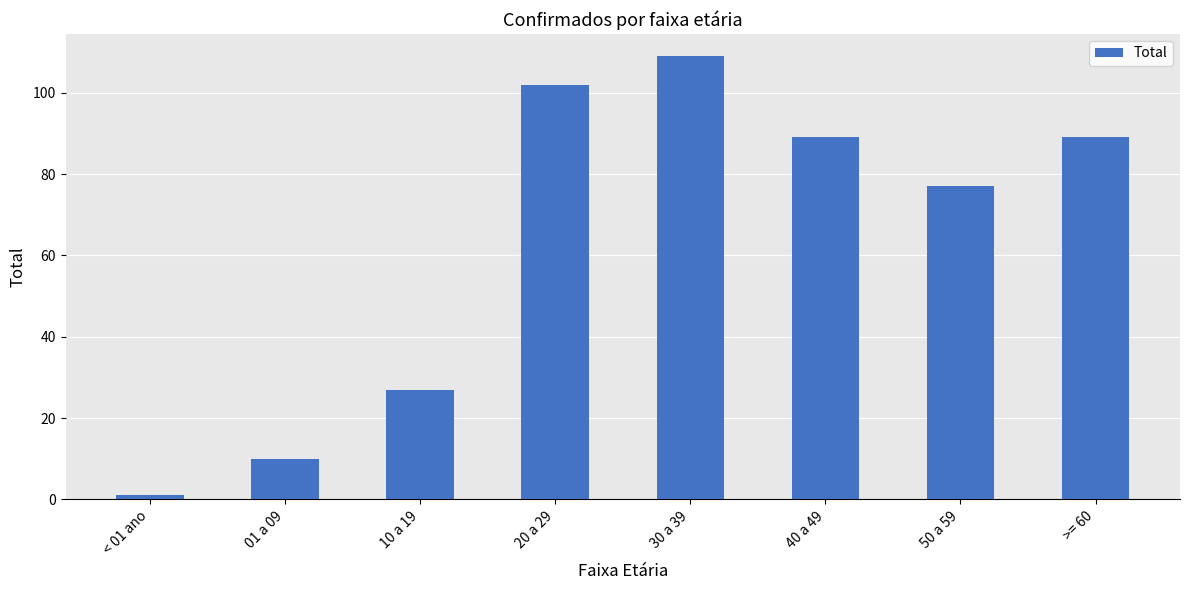

What is the average value?

63